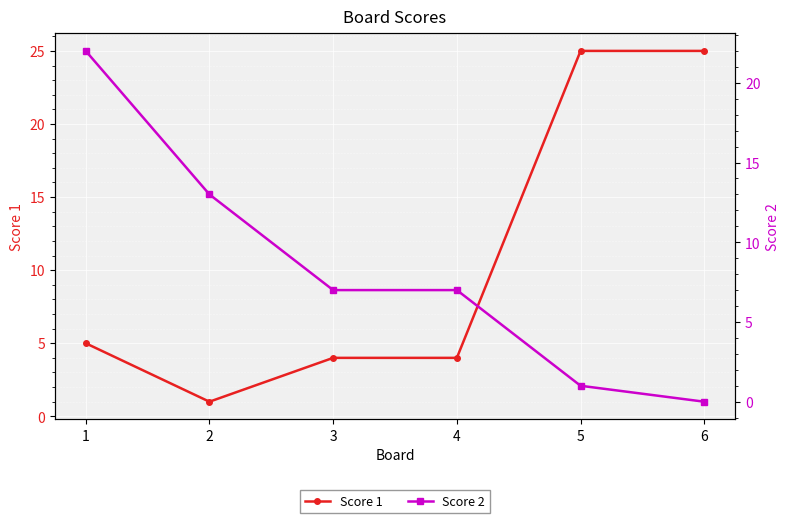

Is this an area chart (filled region under the line)?

No